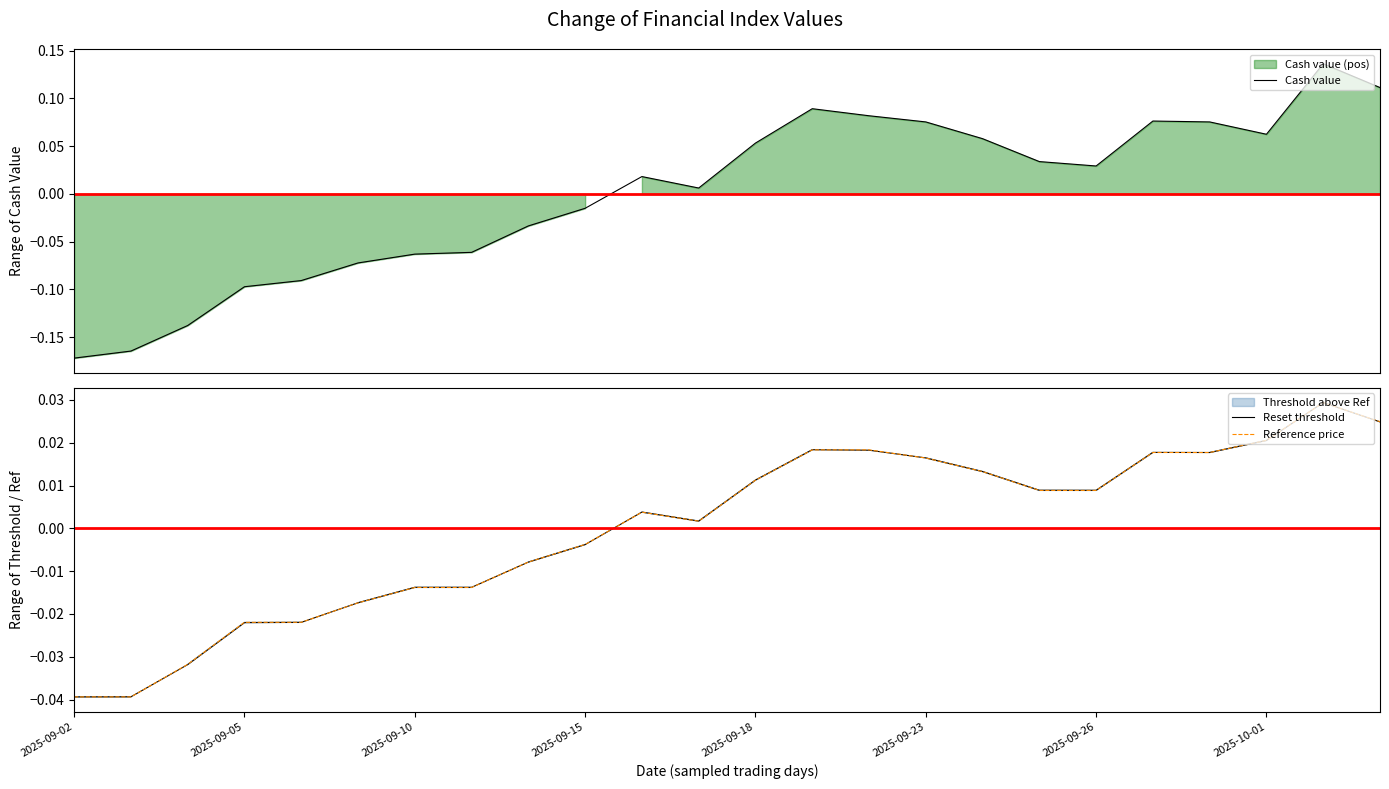

Count the number of categories in the chart.

24